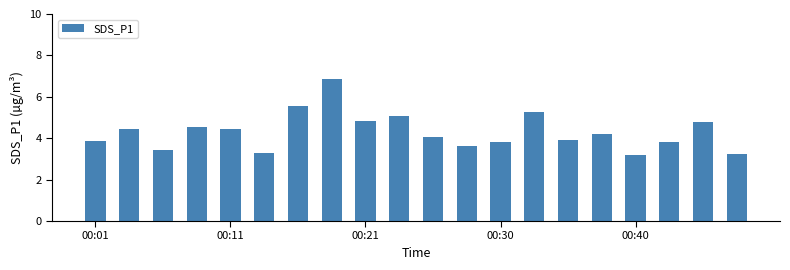

What is the difference between the second highest and second lowest values?

2.3